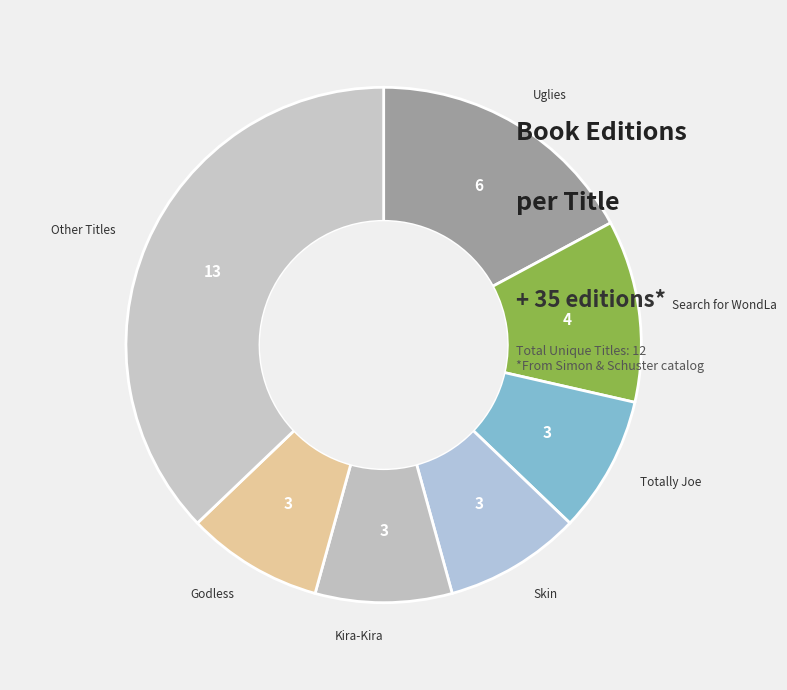

How many slices are in this pie chart?

7